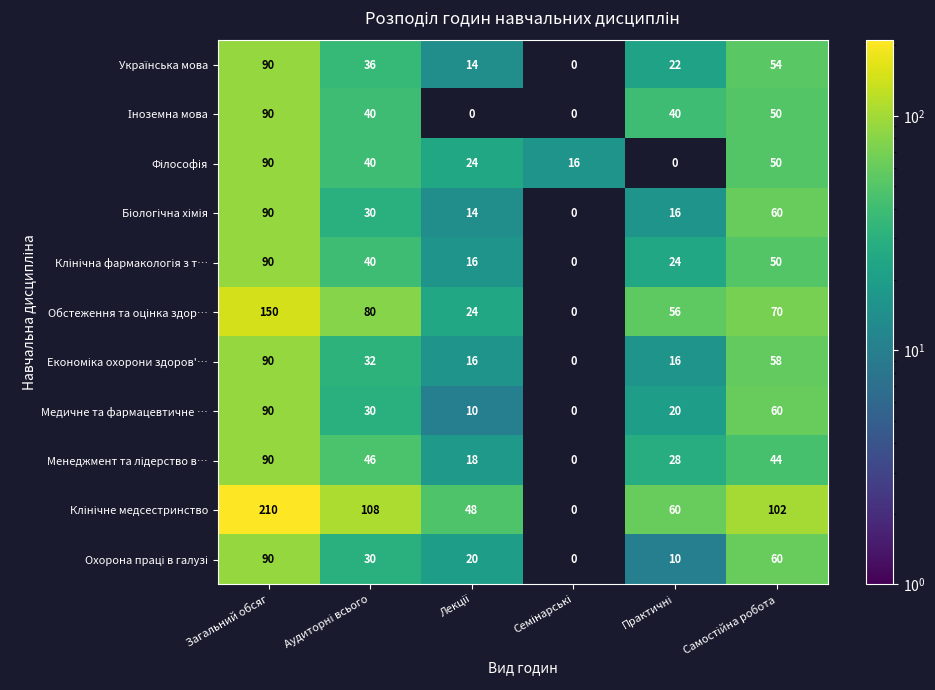

What is the difference between the second highest and second lowest values in the Медичне та фармацевтичне … series?

50